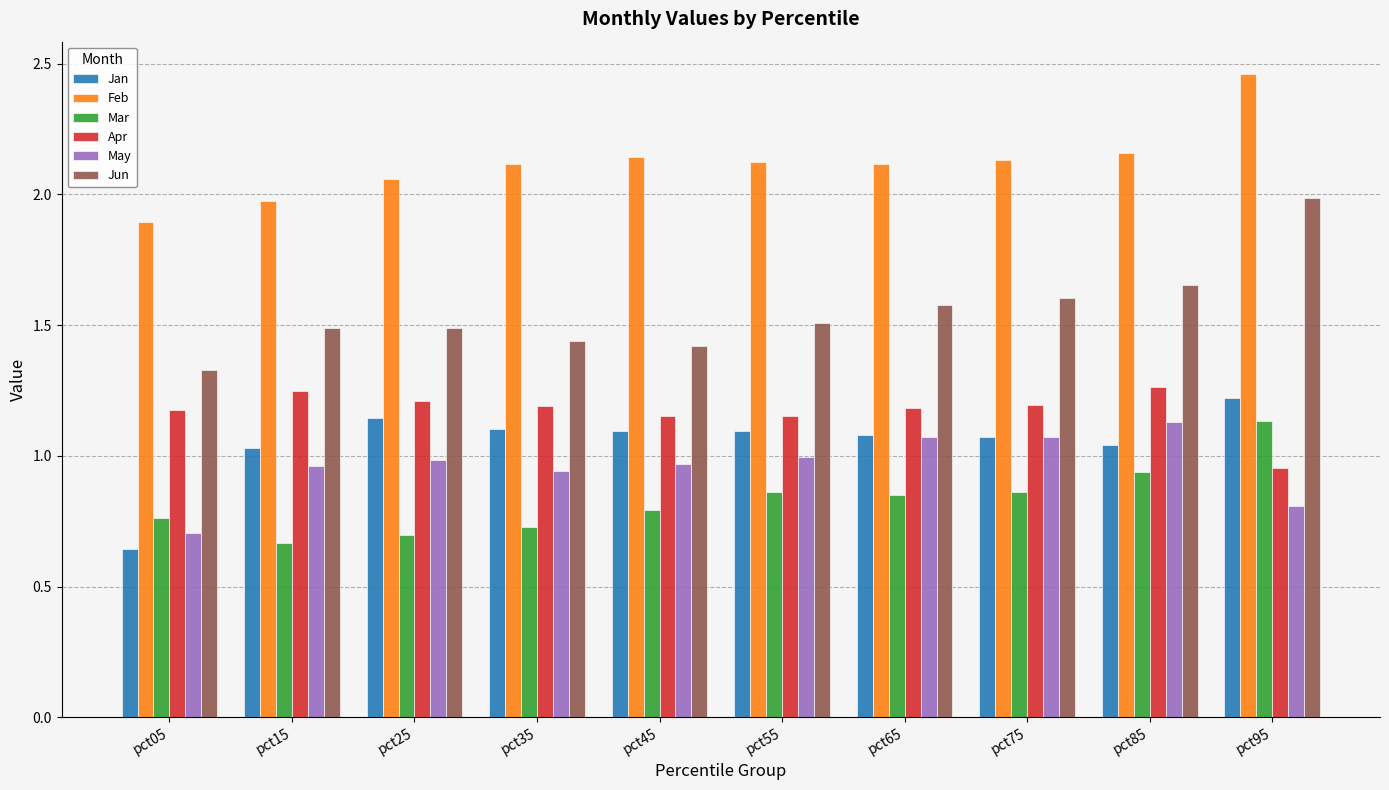

What are all the series names shown in the legend?

Jan, Feb, Mar, Apr, May, Jun